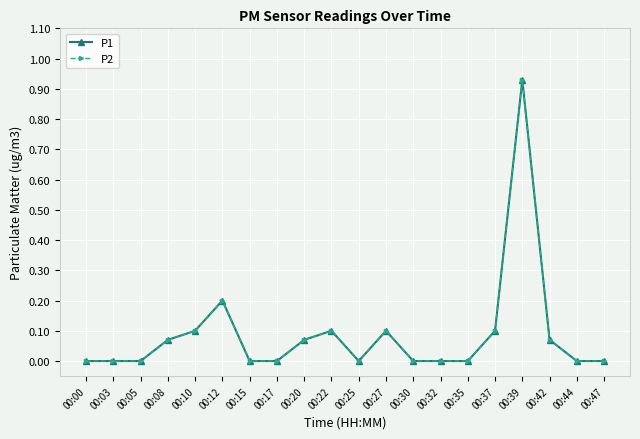

Is the value of P1 at 00:03 greater than the value of P2 at 00:27?

No